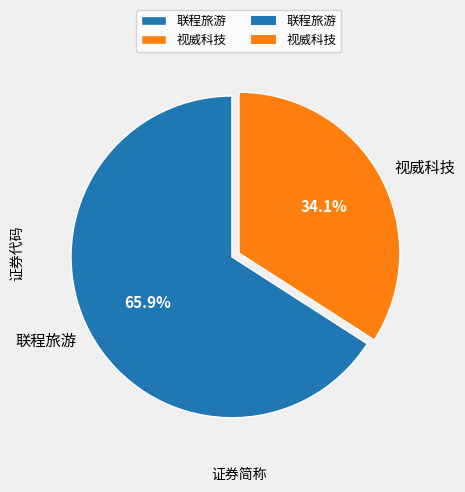

How many segments does this pie chart have?

2